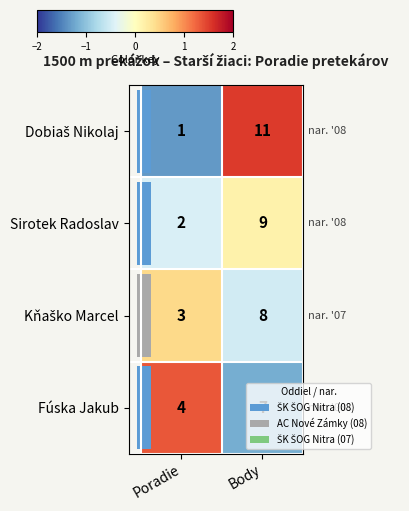

The value of Fúska Jakub at Poradie is 2. True or false?

False